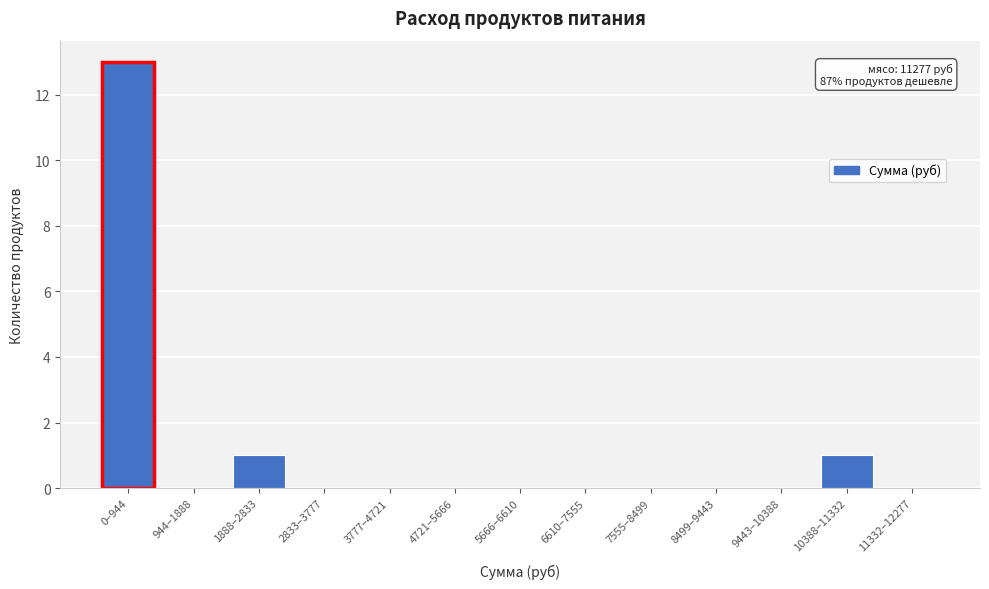

Reading left to right, extract all data points from this chart.

0–944=13	944–1888=0	1888–2833=1	2833–3777=0	3777–4721=0	4721–5666=0	5666–6610=0	6610–7555=0	7555–8499=0	8499–9443=0	9443–10388=0	10388–11332=1	11332–12277=0